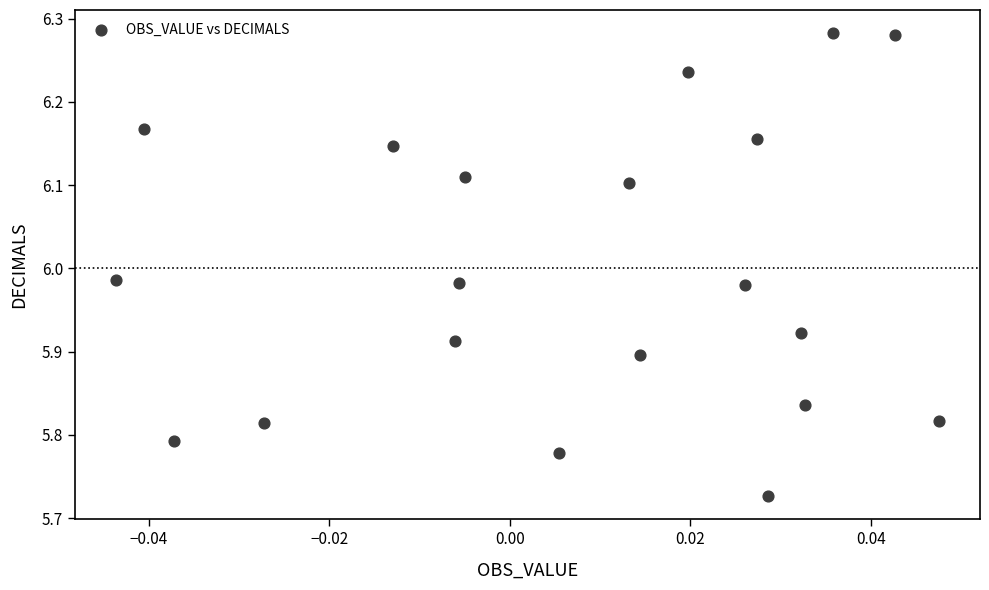

What is the range of Y values (max minus min)?

0.6